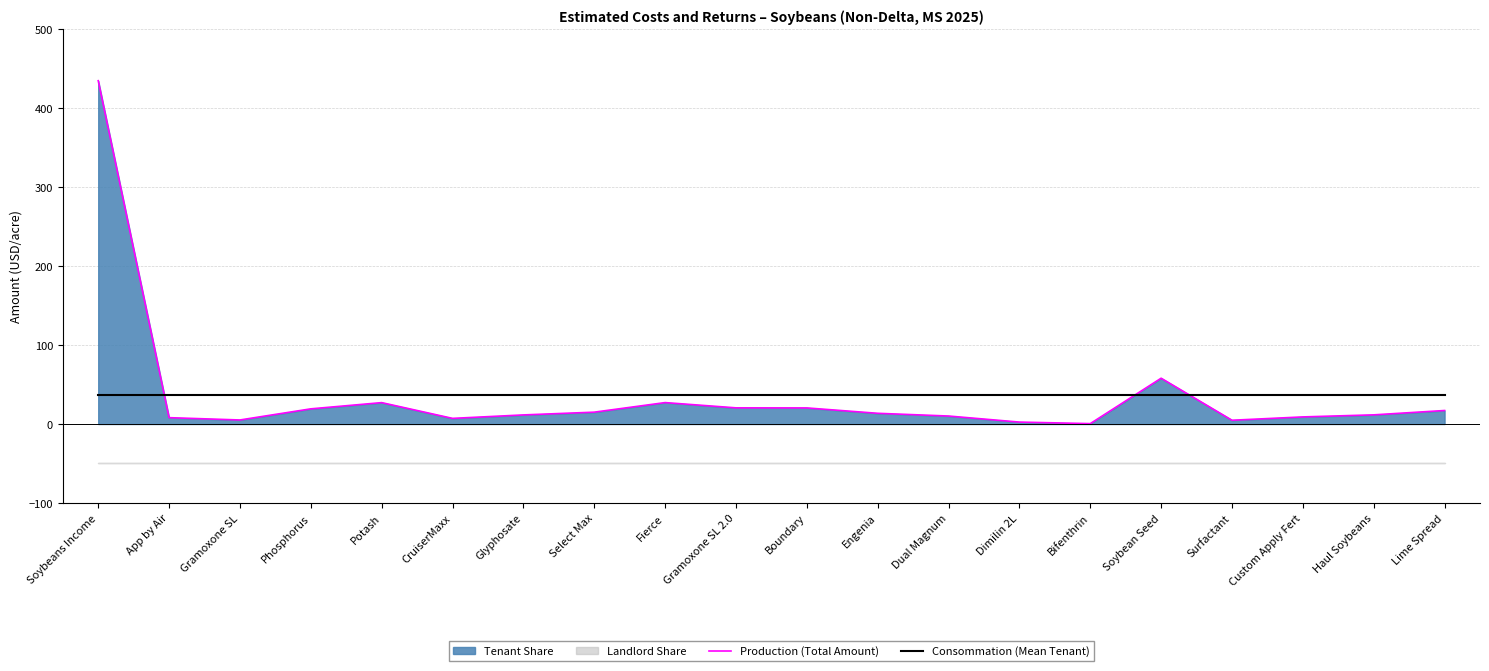

How many interior local valleys does the Production (Total Amount) series have?

4